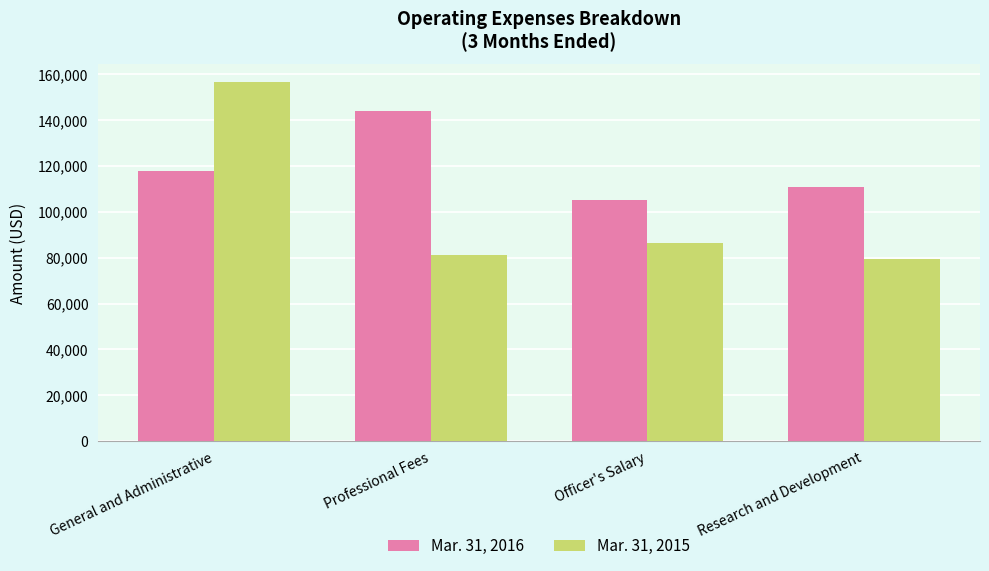

What is the difference between the maximum and minimum values in the Mar. 31, 2015 series?

76884